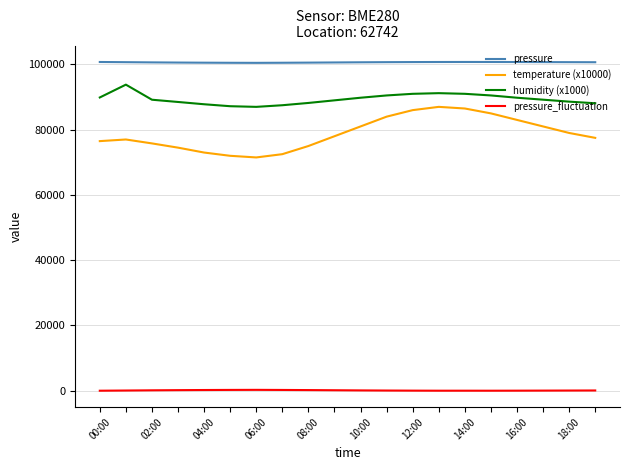

What is the lowest value of the humidity (x1000) series?

87000.0